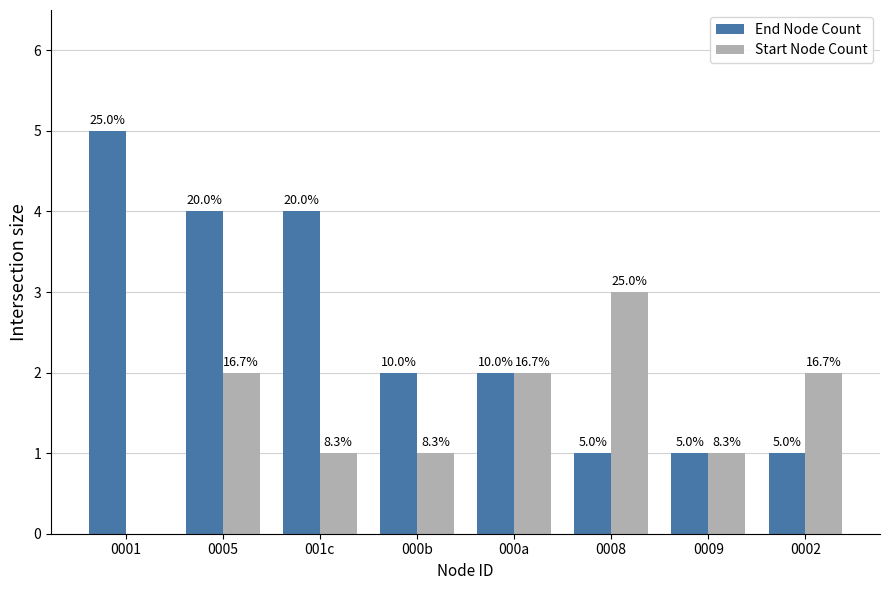

Does the chart contain stacked bars?

No